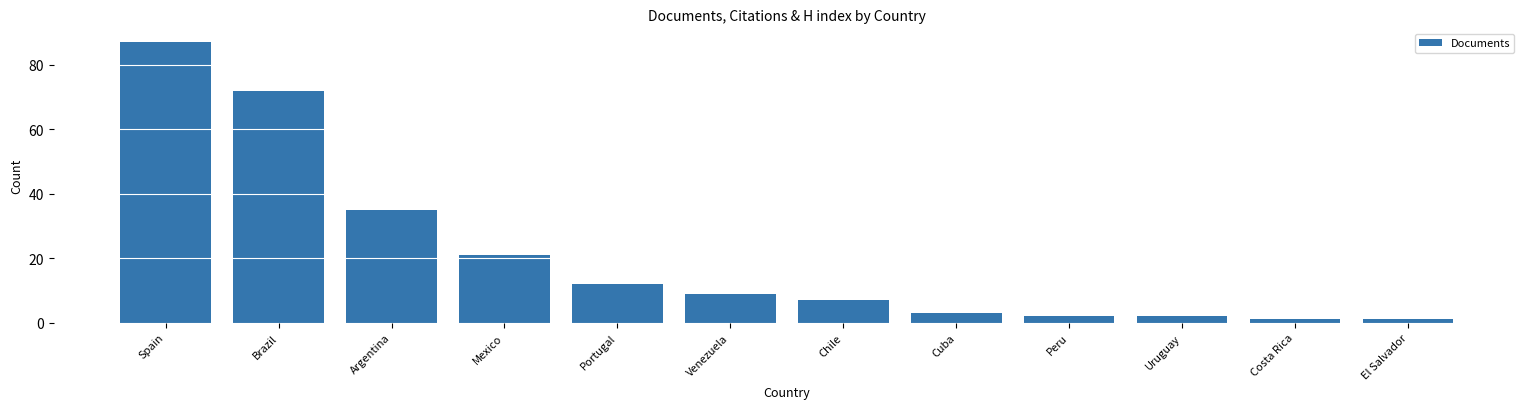

What position from the left is Argentina?

3